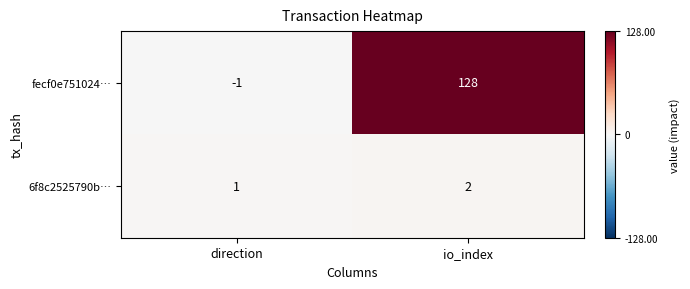

List the series in order of their peak value, highest first.

fecf0e751024…, 6f8c2525790b…